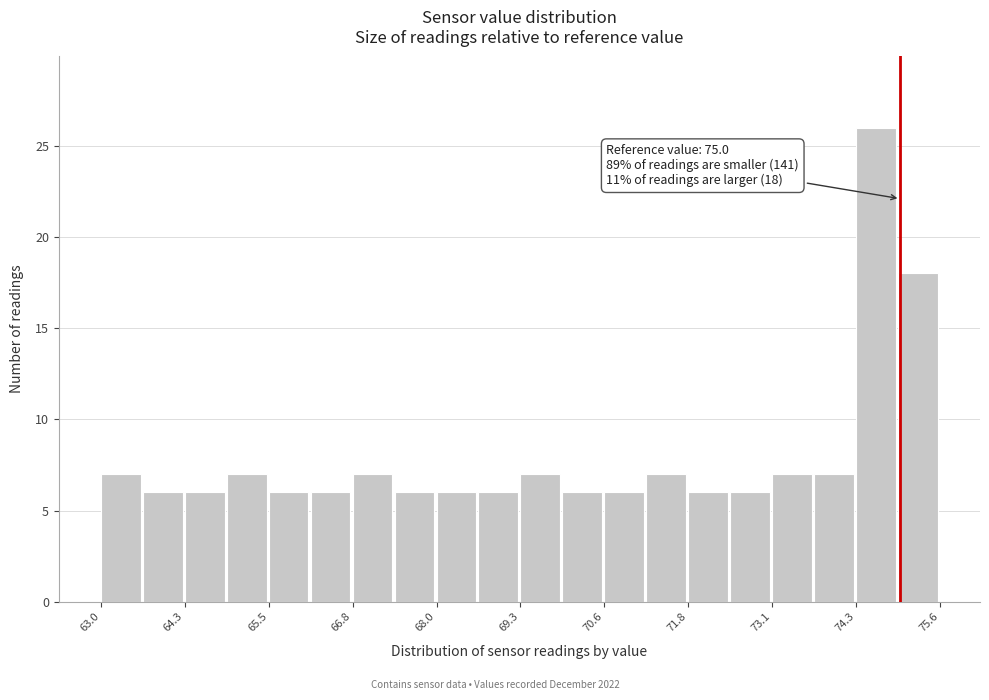

Around what value on the x-axis is the tallest bar? Give the approximate position of its centre, as read against the axis.

74.6